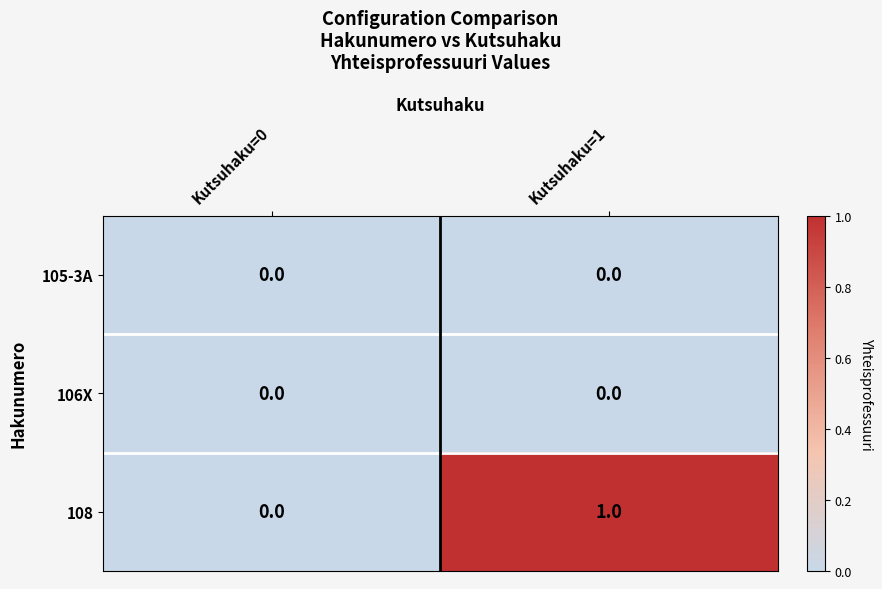

Which series has the largest range (max minus min)?

108